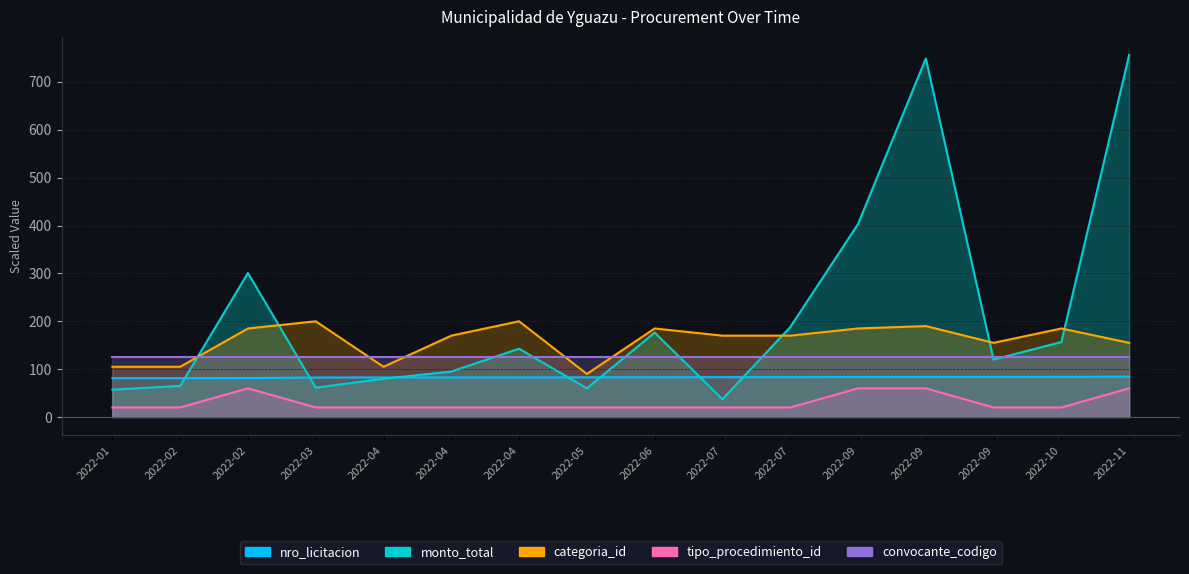

The value of tipo_procedimiento_id at 2022-09 is 20.0. True or false?

True